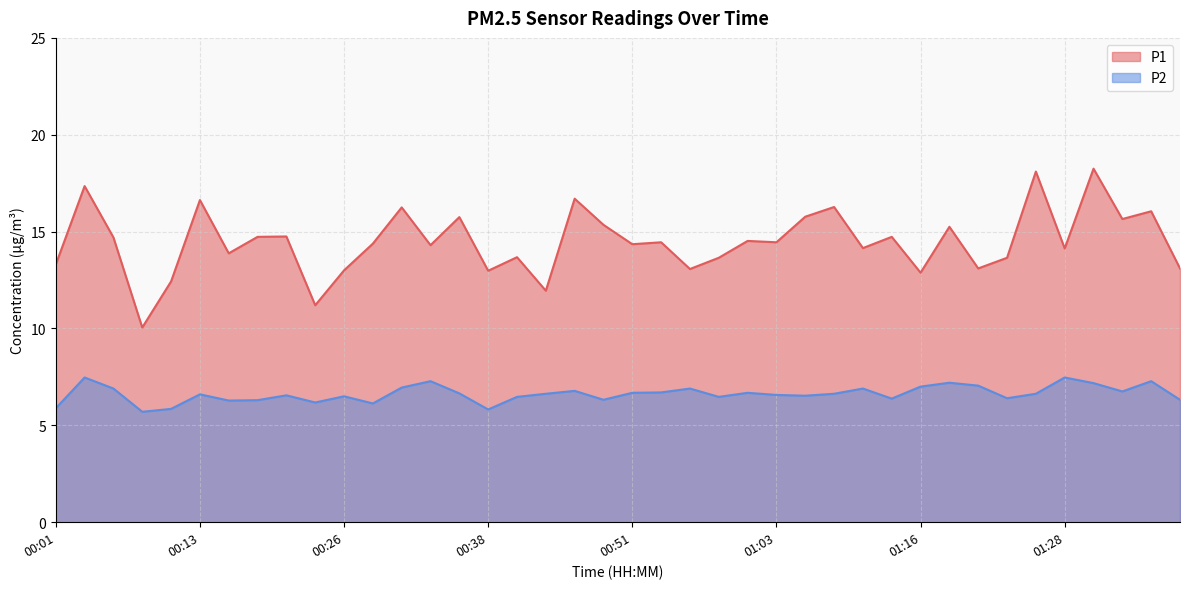

Which category has the highest value in the P1 series?

01:31